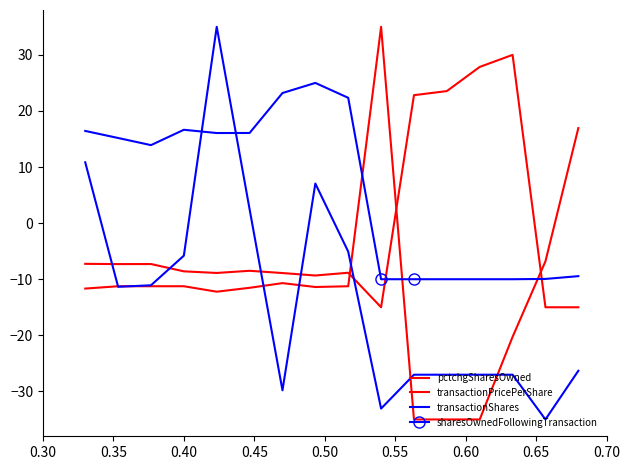

How many lines are shown in the chart?

4